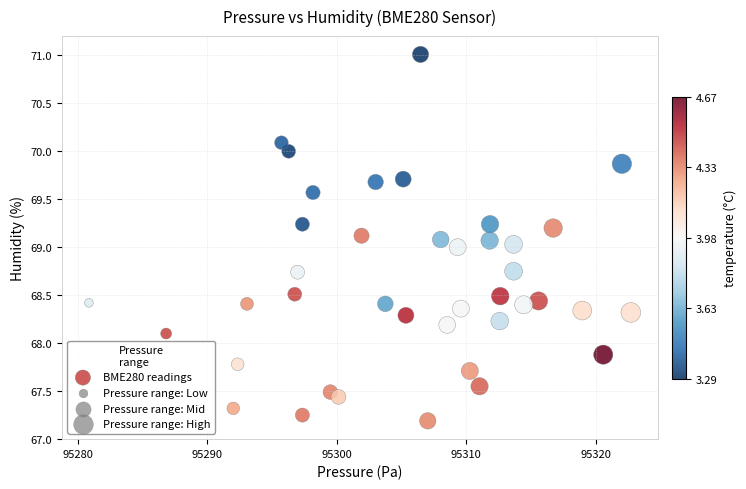

What is the range of Y values (max minus min)?

3.8